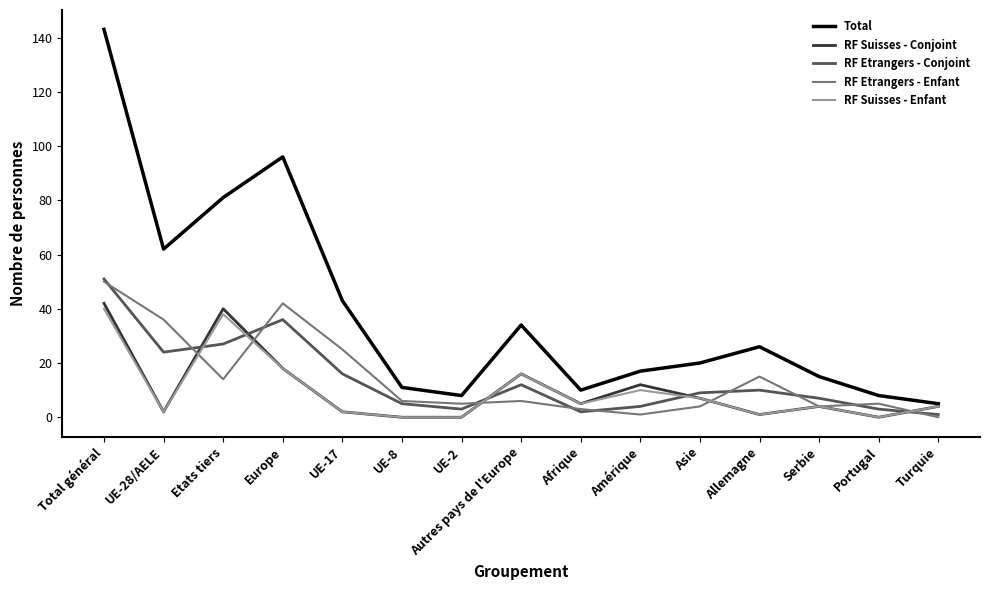

Reading left to right, extract all data points from this chart.

Total: 143	62	81	96	43	11	8	34	10	17	20	26	15	8	5
RF Suisses - Conjoint: 42	2	40	18	2	0	0	16	5	12	7	1	4	0	4
RF Etrangers - Conjoint: 51	24	27	36	16	5	3	12	2	4	9	10	7	3	1
RF Etrangers - Enfant: 50	36	14	42	25	6	5	6	3	1	4	15	4	5	0
RF Suisses - Enfant: 40	2	38	18	2	0	0	16	5	10	7	1	4	0	4